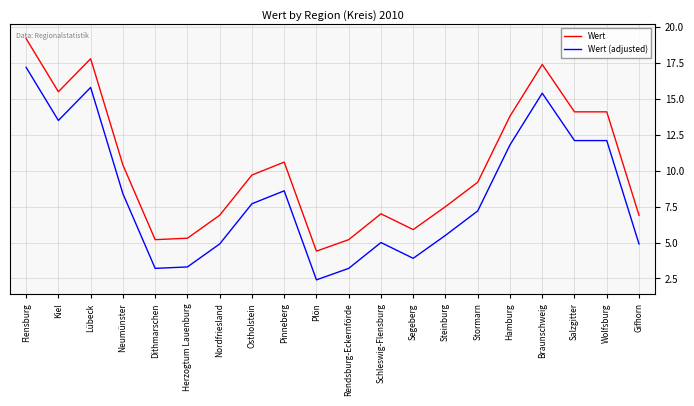

Is the value of Wert (adjusted) at Wolfsburg greater than the value of Wert at Nordfriesland?

Yes